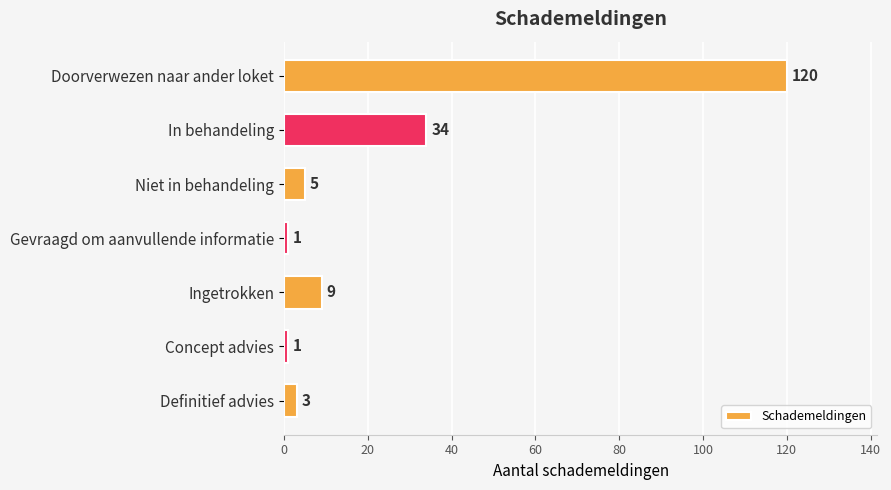

Which has a higher value, Doorverwezen naar ander loket or Ingetrokken?

Doorverwezen naar ander loket